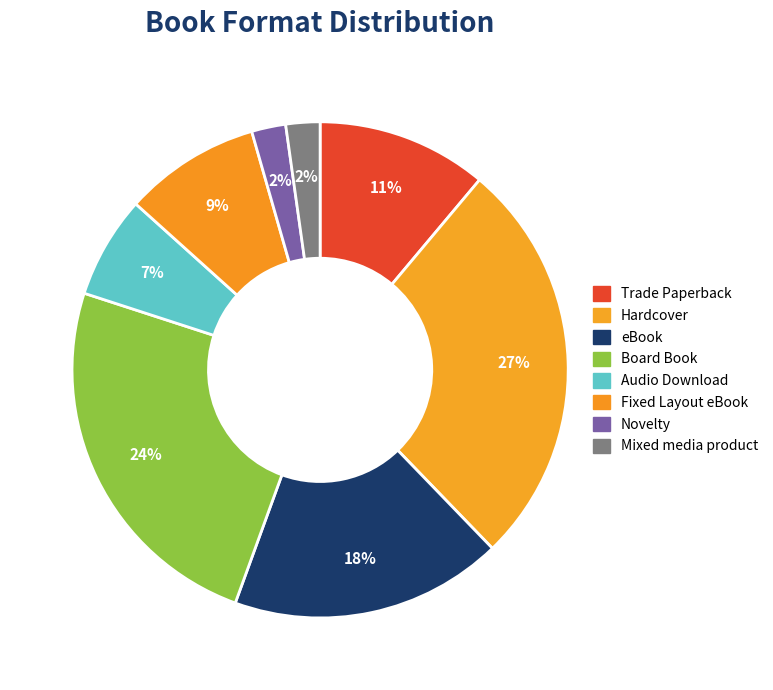

How many slices are in this pie chart?

8